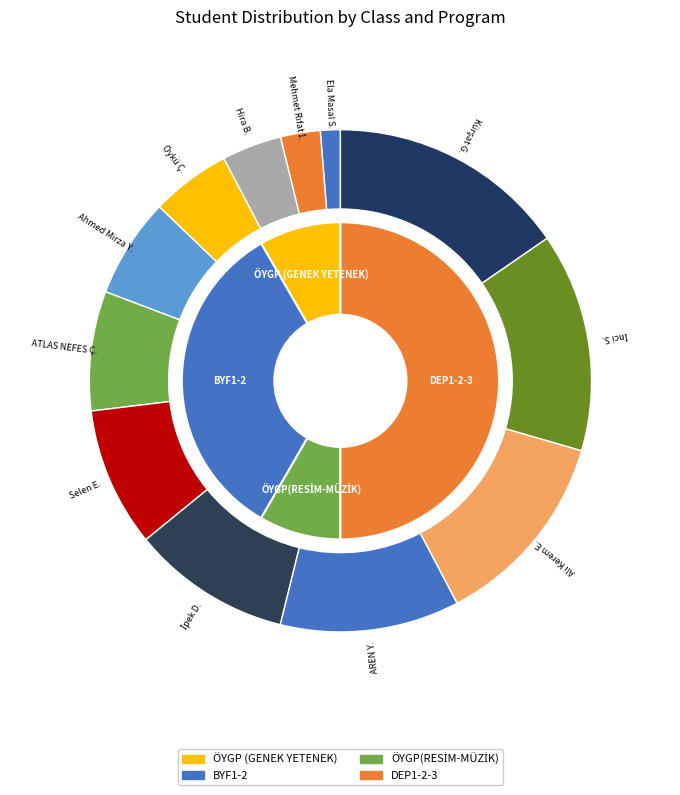

Does any single category account for the majority?

No